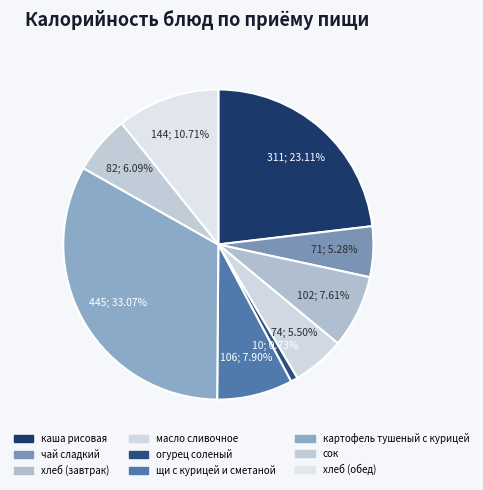

Which has a higher value, хлеб (завтрак) or хлеб (обед)?

хлеб (обед)